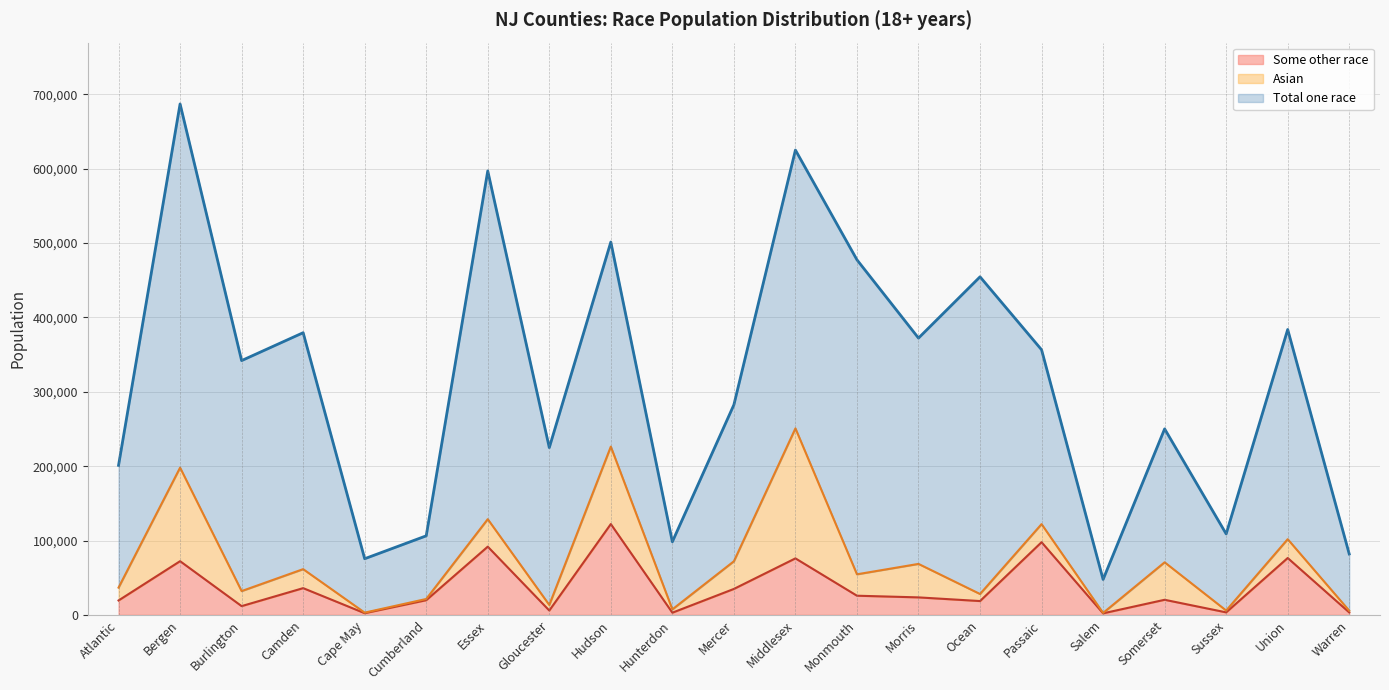

Is it true that Some other race equals 157624 at Passaic?

False